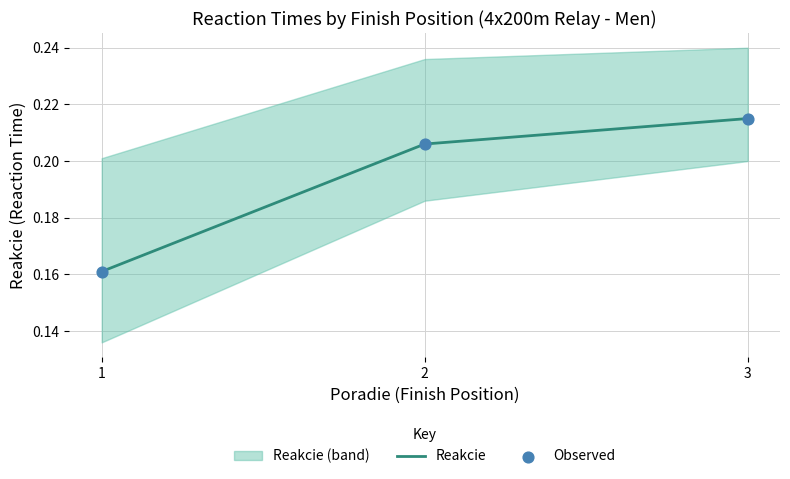

Is the value of Reakcie at 1 greater than the value of Observed at 1?

No